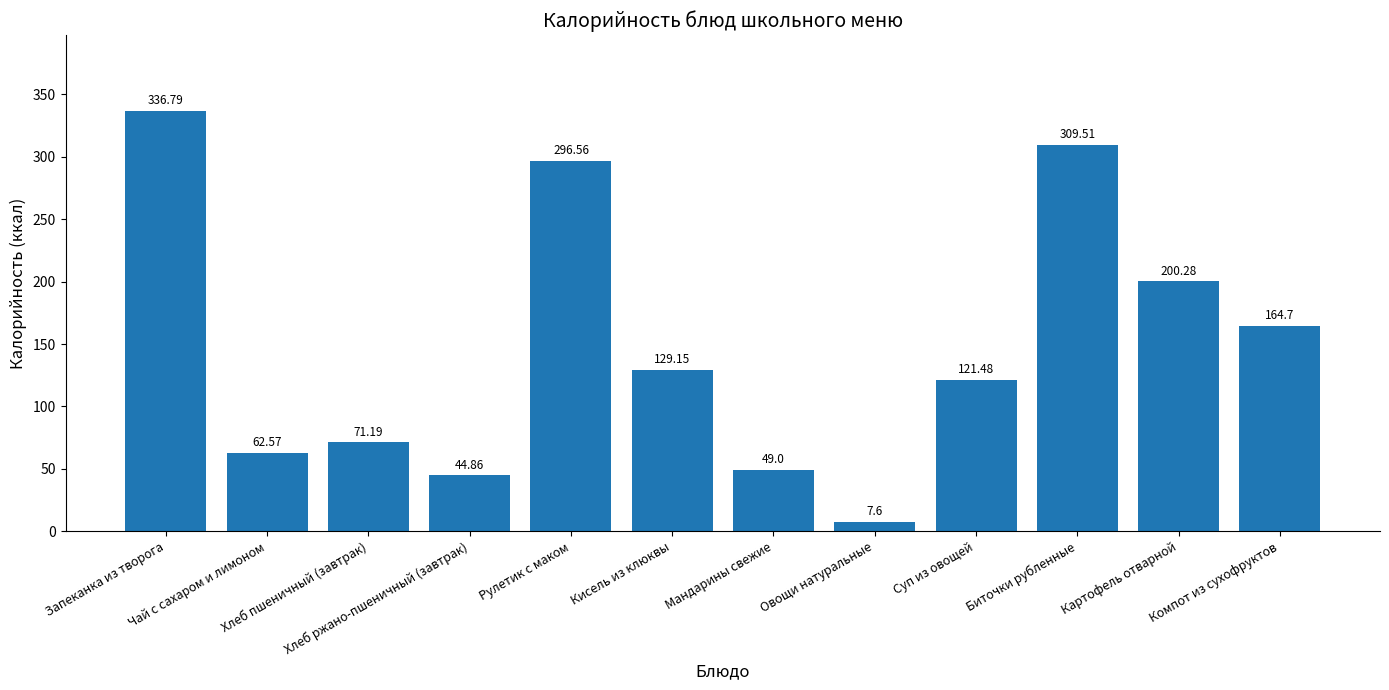

Which label corresponds to the smallest value in the chart?

Овощи натуральные